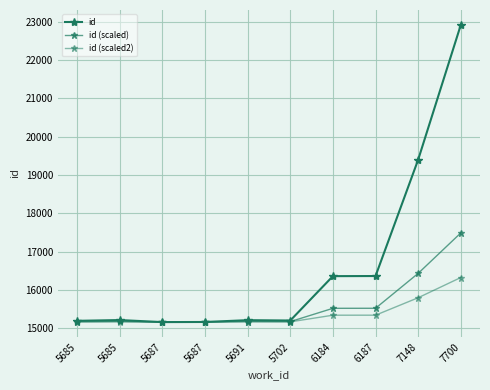

At which label is id closest to 19041?

7148